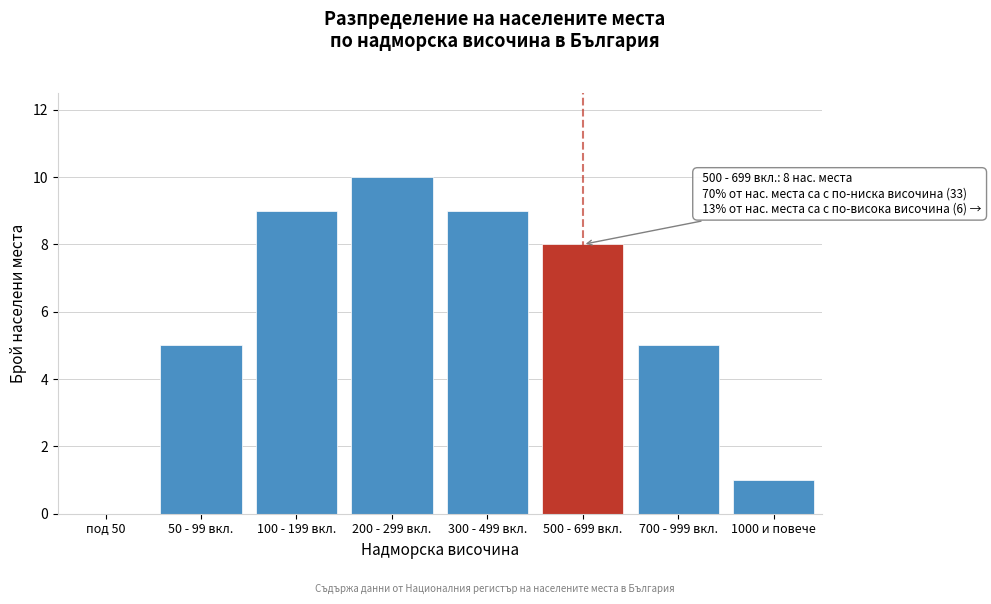

Reading left to right, extract all data points from this chart.

под 50=0	50 - 99 вкл.=5	100 - 199 вкл.=9	200 - 299 вкл.=10	300 - 499 вкл.=9	500 - 699 вкл.=8	700 - 999 вкл.=5	1000 и повече=1